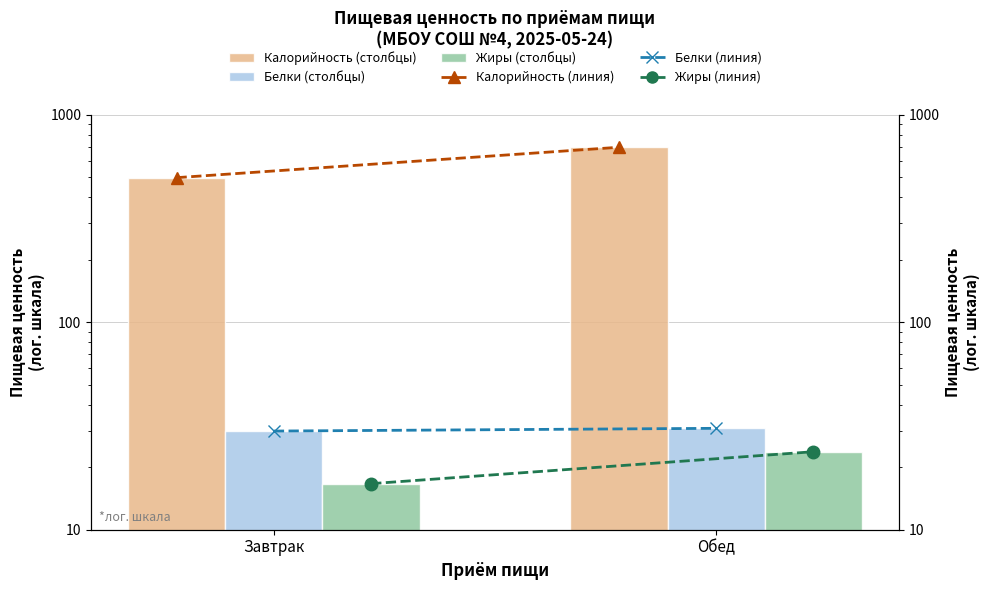

What is the label of the 2nd bar from the right?

Завтрак